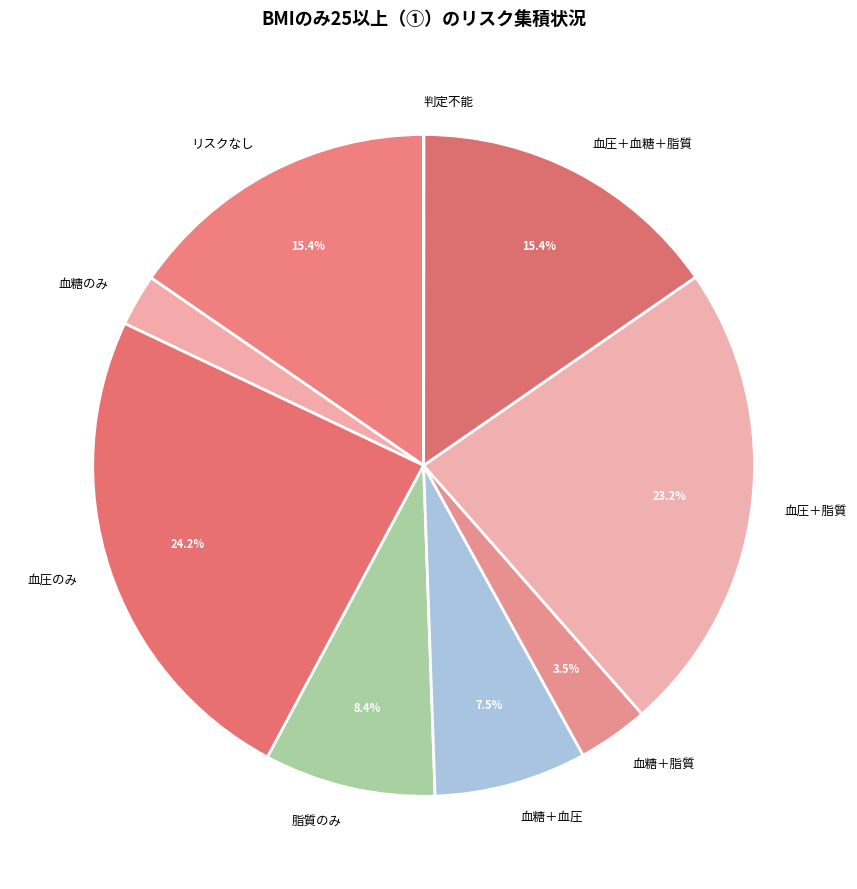

Is the sum of 血圧＋脂質 and リスクなし greater than half?

No